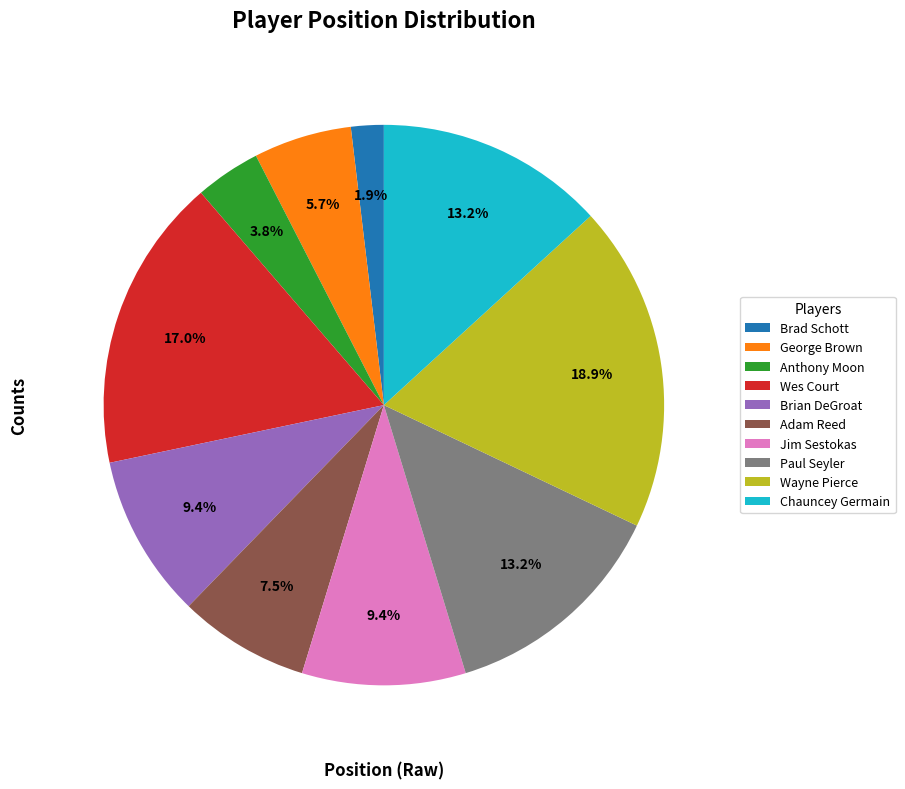

What is the smallest slice in the pie chart?

Brad Schott